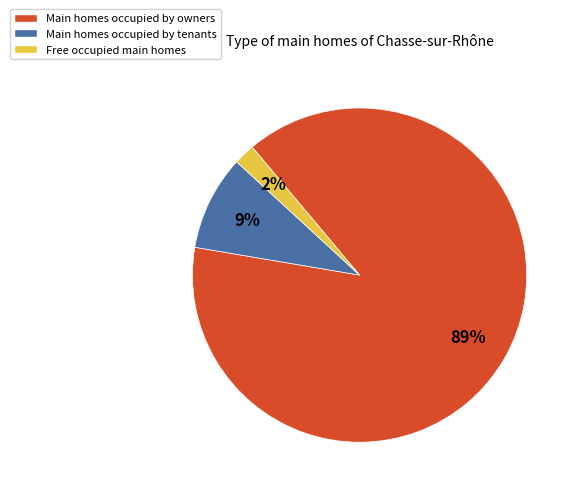

Do Main homes occupied by tenants and Main homes occupied by owners together represent more than half of the pie?

Yes